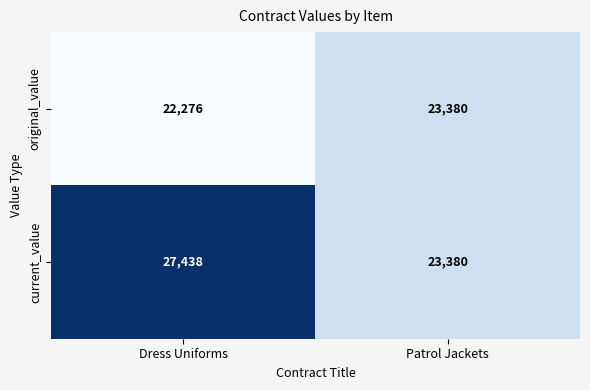

What is the difference between the maximum and minimum values in the current_value series?

4058